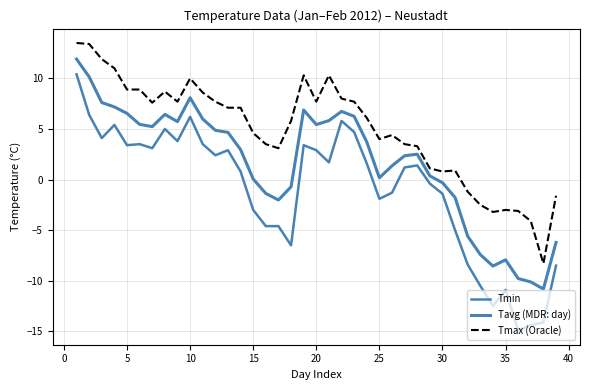

How many lines are shown in the chart?

3